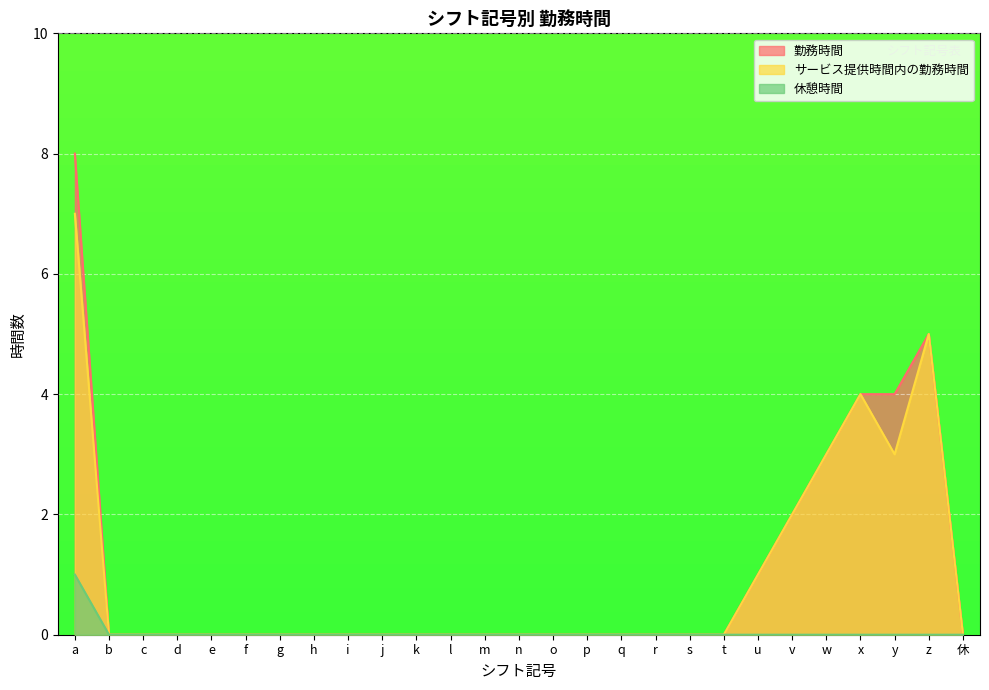

At how many categories does at least one series exceed 2?

5